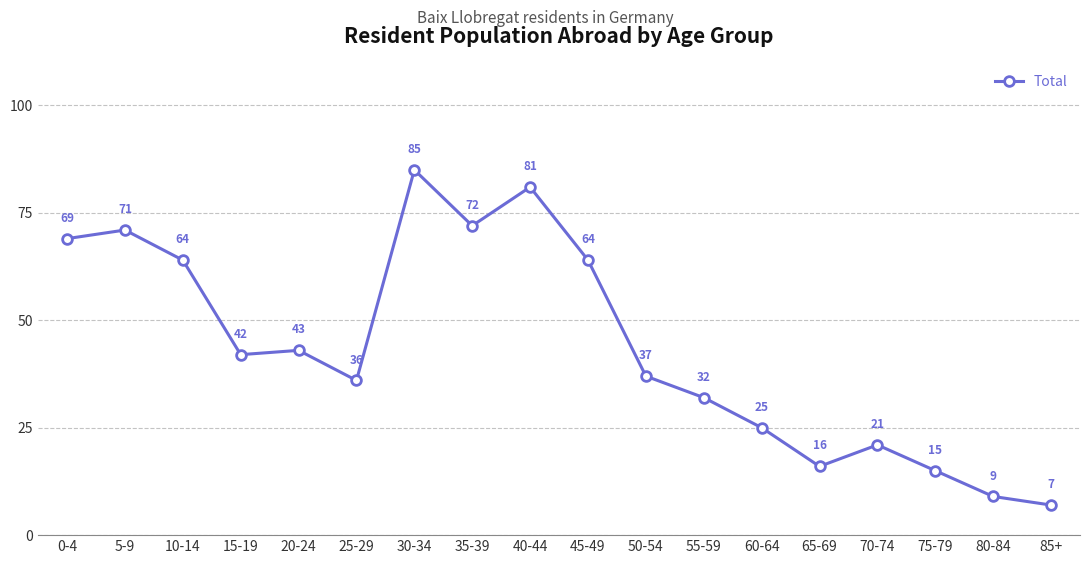

How many interior local valleys (lower than both neighbors) does the data have?

4